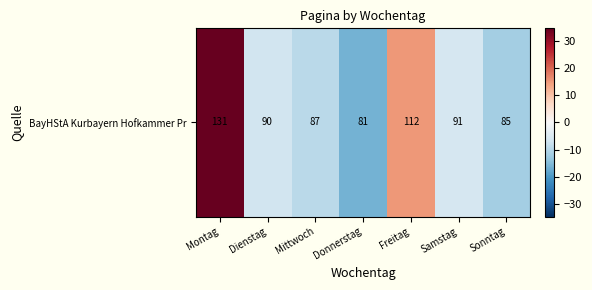

List the labels in order of value, largest first.

Montag, Freitag, Samstag, Dienstag, Mittwoch, Sonntag, Donnerstag